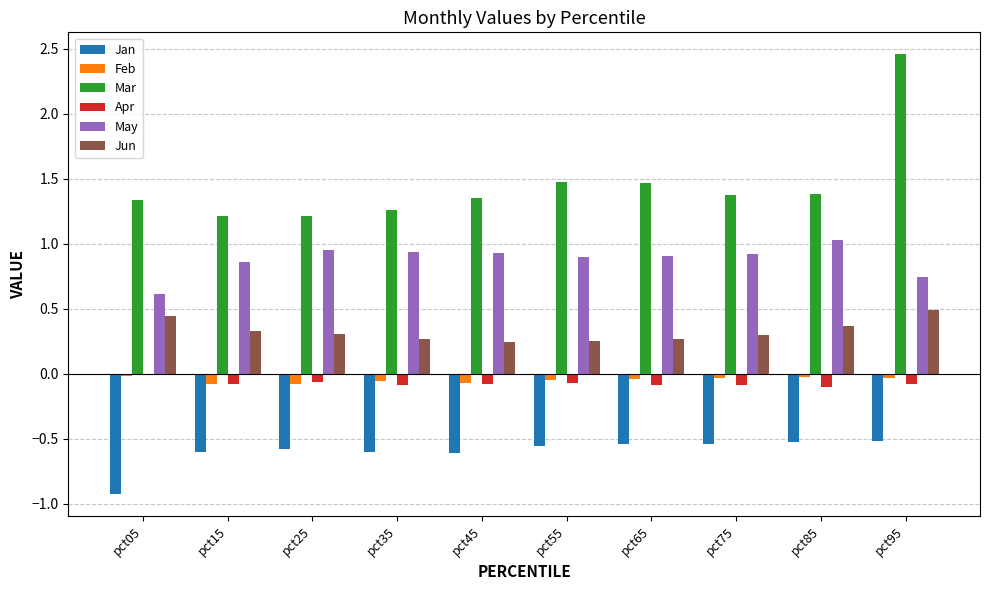

The Jun series shows 0.1 at pct35. True or false?

False